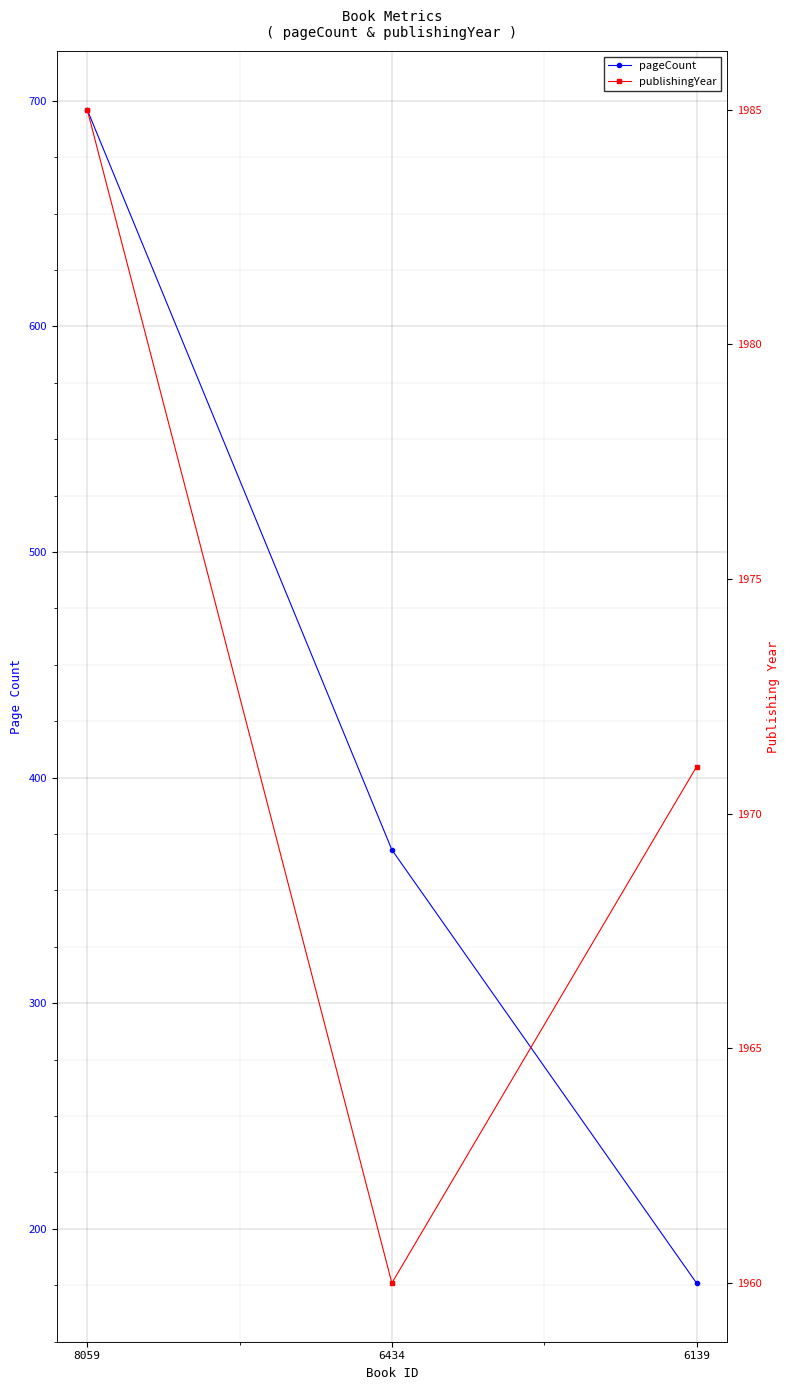

Is the value of publishingYear at 6139 greater than the value of pageCount at 6139?

Yes